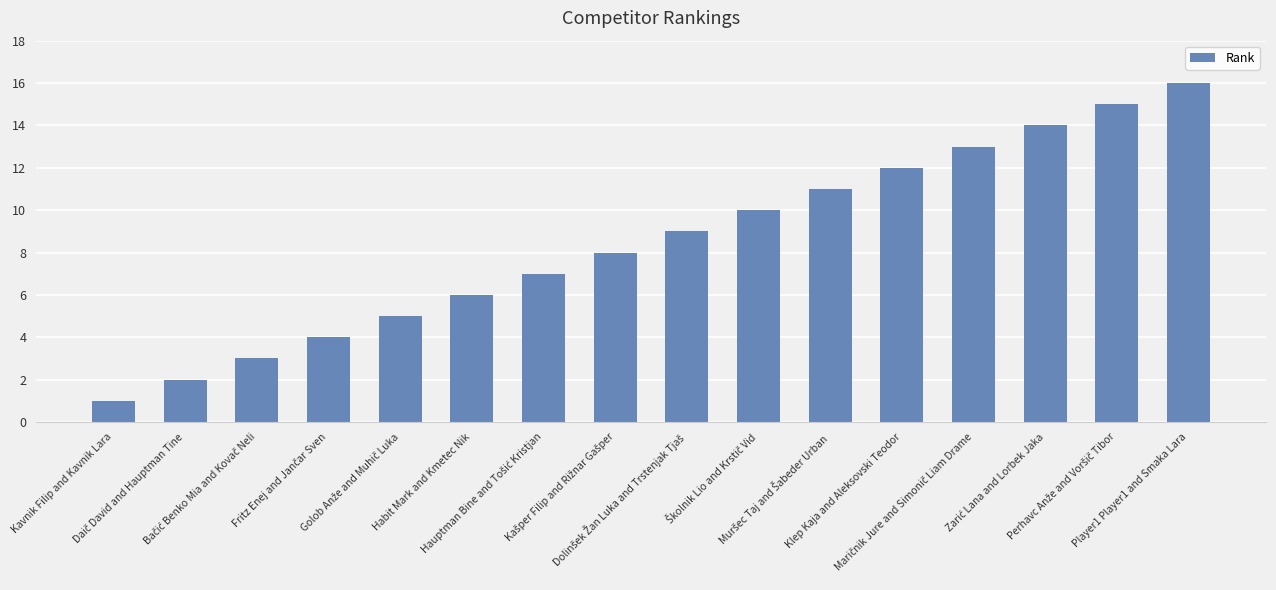

What is the difference between the second highest and minimum values?

14